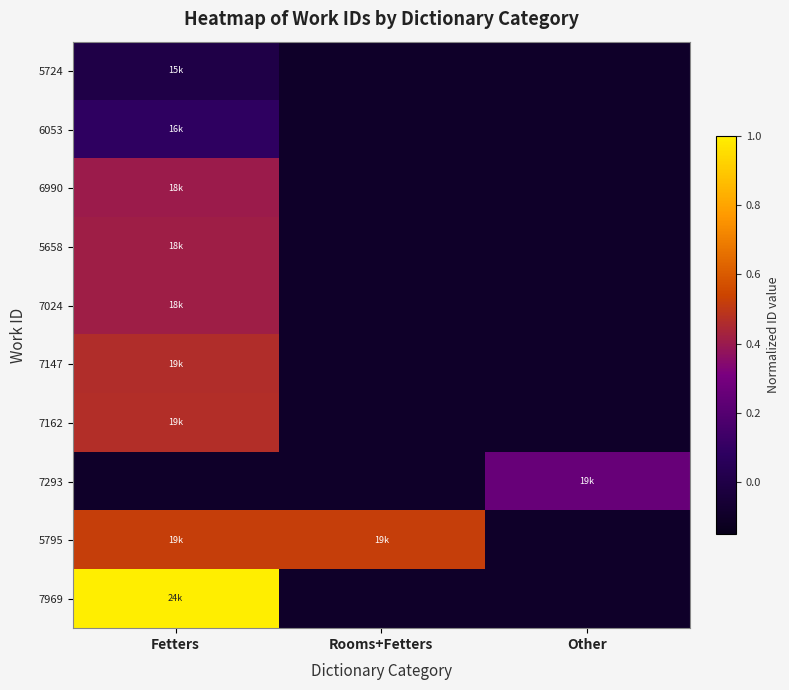

What is the maximum value shown in the chart?

1.0